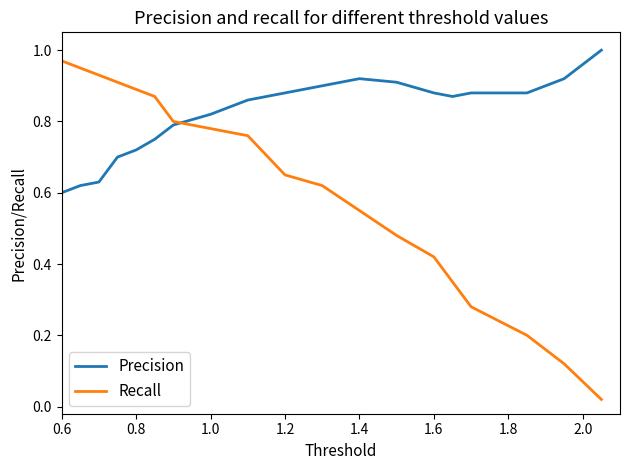

Rank the series by their average value, from lowest to highest.

Recall, Precision